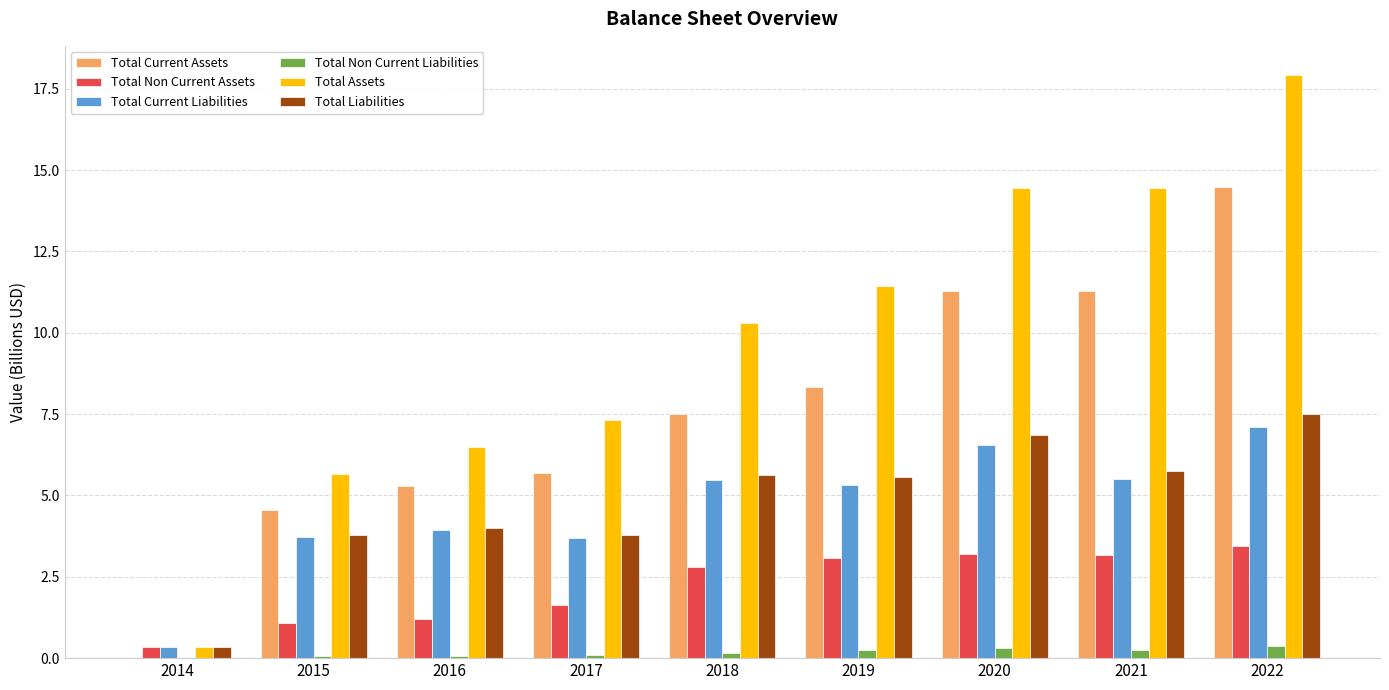

What is the sum of all Total Non Current Assets values?

19.9